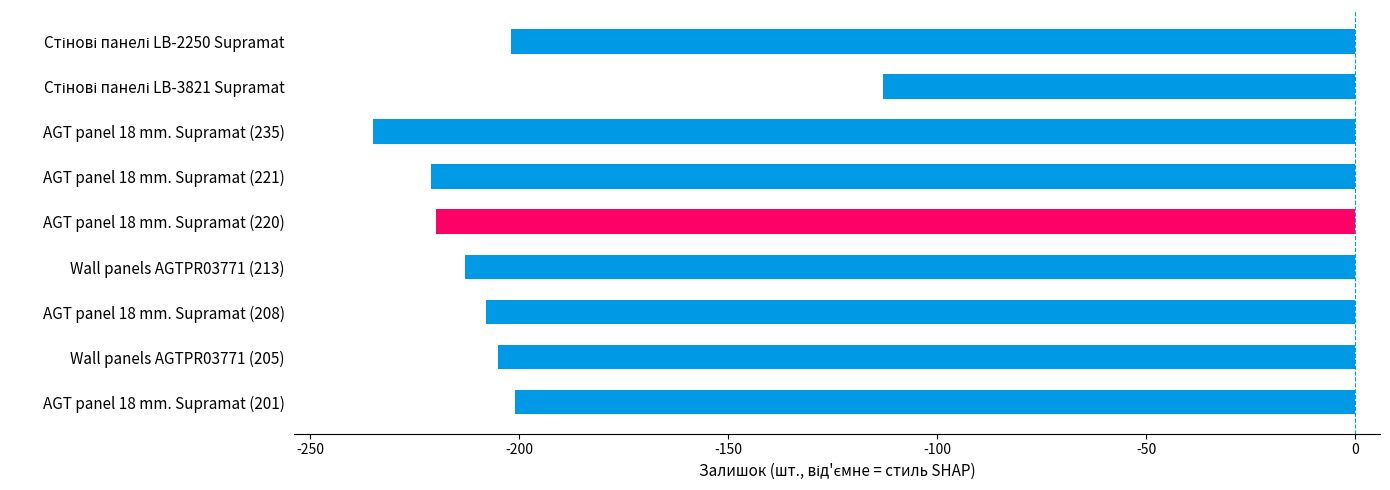

How many categories are shown in the chart?

9